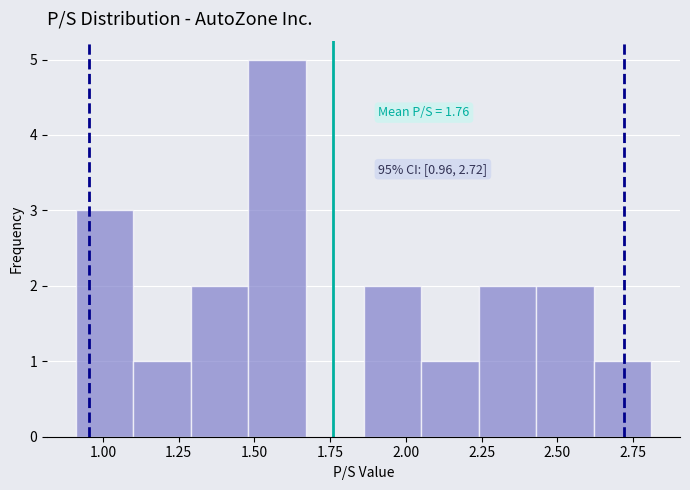

Around what value on the x-axis is the tallest bar? Give the approximate position of its centre, as read against the axis.

1.60